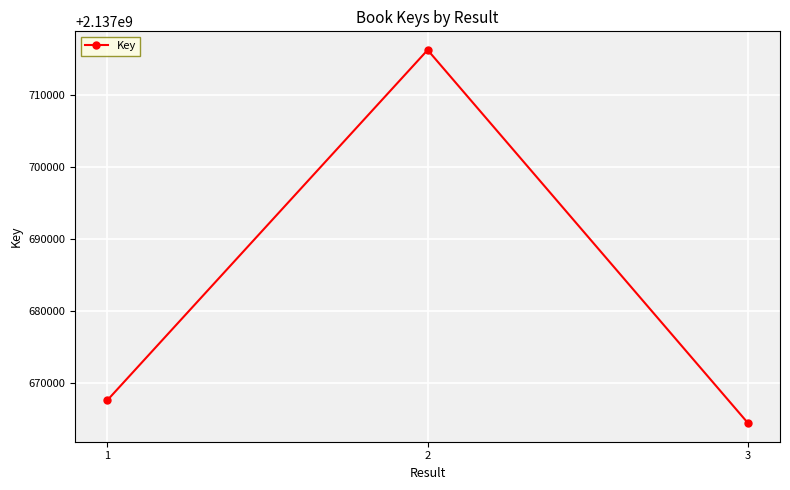

What is the average value?

2137682701